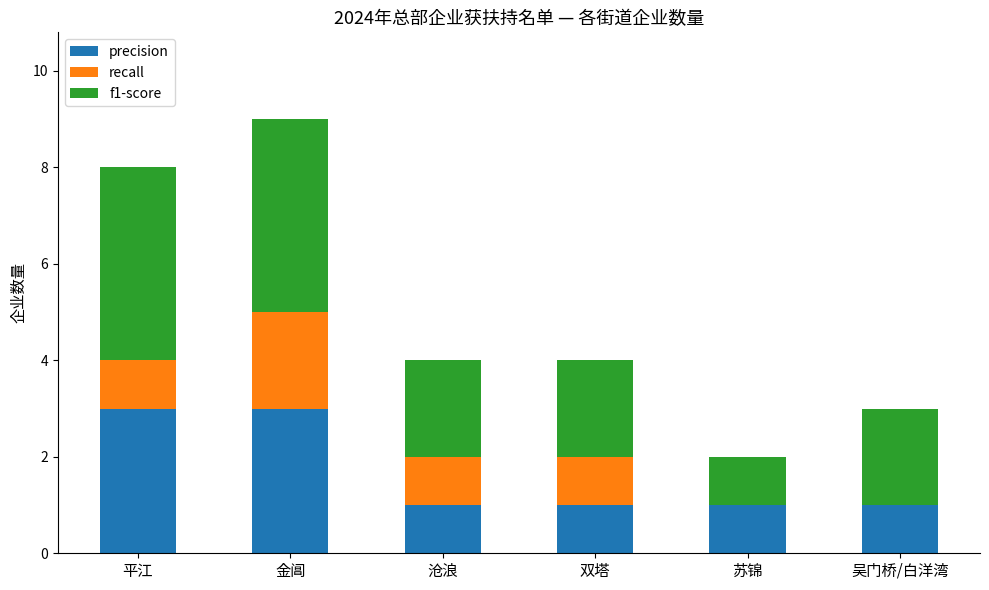

The value of precision at 金阊 is 2. True or false?

False